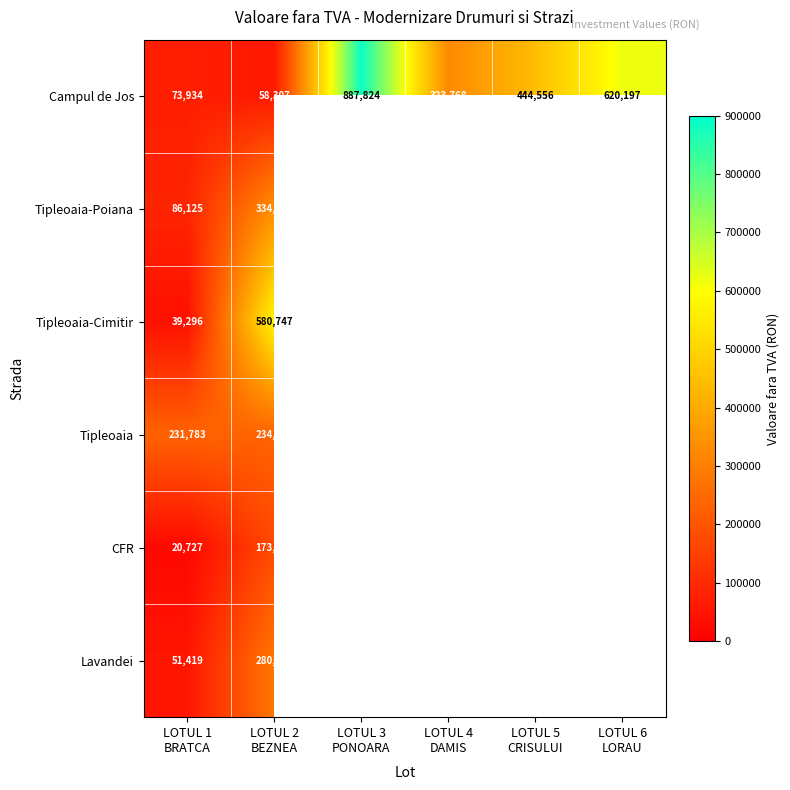

Which label corresponds to the largest value in the chart?

LOTUL 3
PONOARA